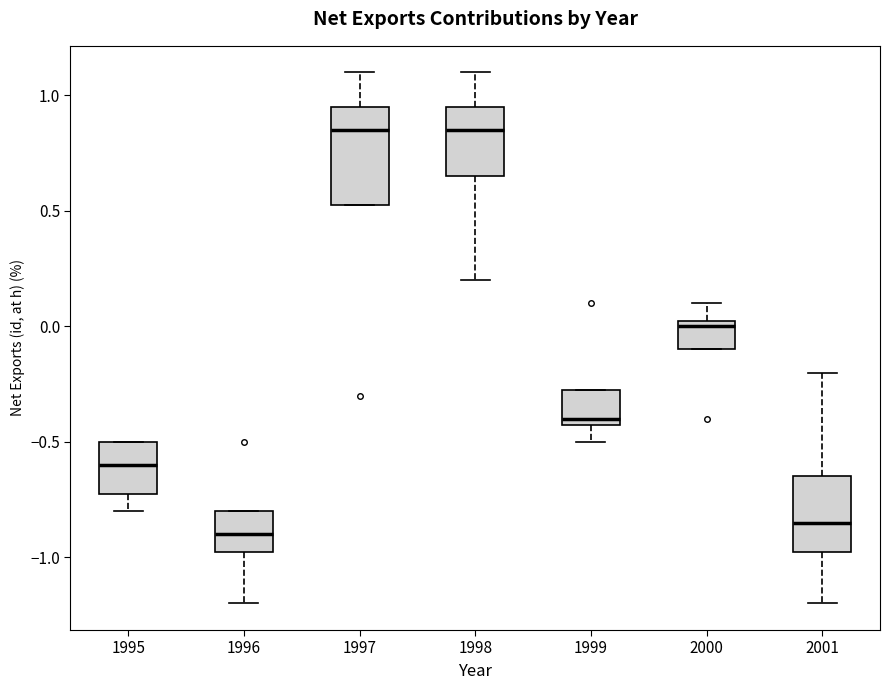

Which box is the tallest, from its lower edge to its upper edge?

1997